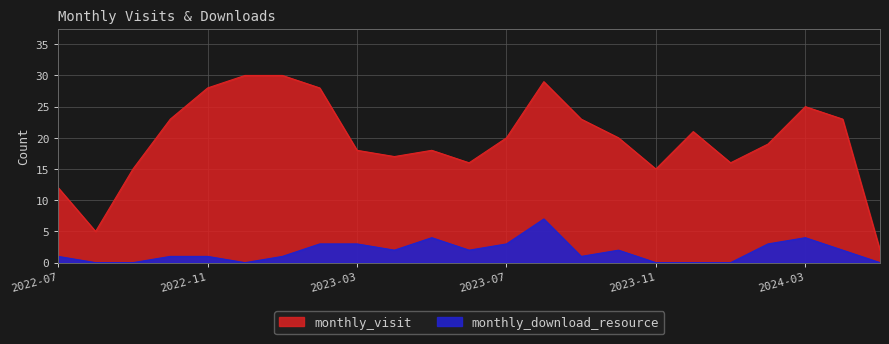

What is the spread (max minus min) of values at 2023-06?

14